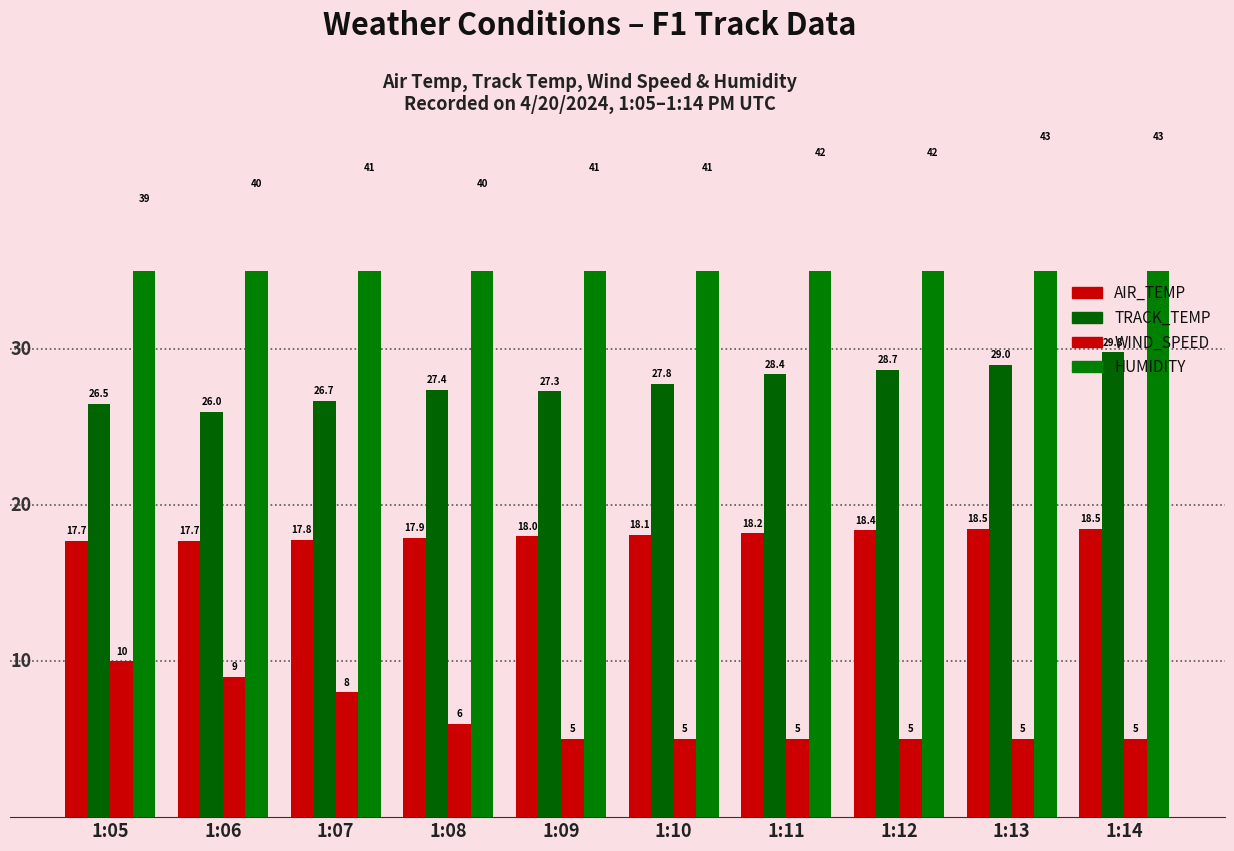

Reading left to right, transcribe all the data shown in this chart.

AIR_TEMP: 17.7	17.7	17.8	17.9	18.0	18.1	18.2	18.4	18.5	18.5
TRACK_TEMP: 26.5	26.0	26.7	27.4	27.3	27.8	28.4	28.7	29.0	29.8
WIND_SPEED: 10.0	9.0	8.0	6.0	5.0	5.0	5.0	5.0	5.0	5.0
HUMIDITY: 39.0	40.0	41.0	40.0	41.0	41.0	42.0	42.0	43.0	43.0